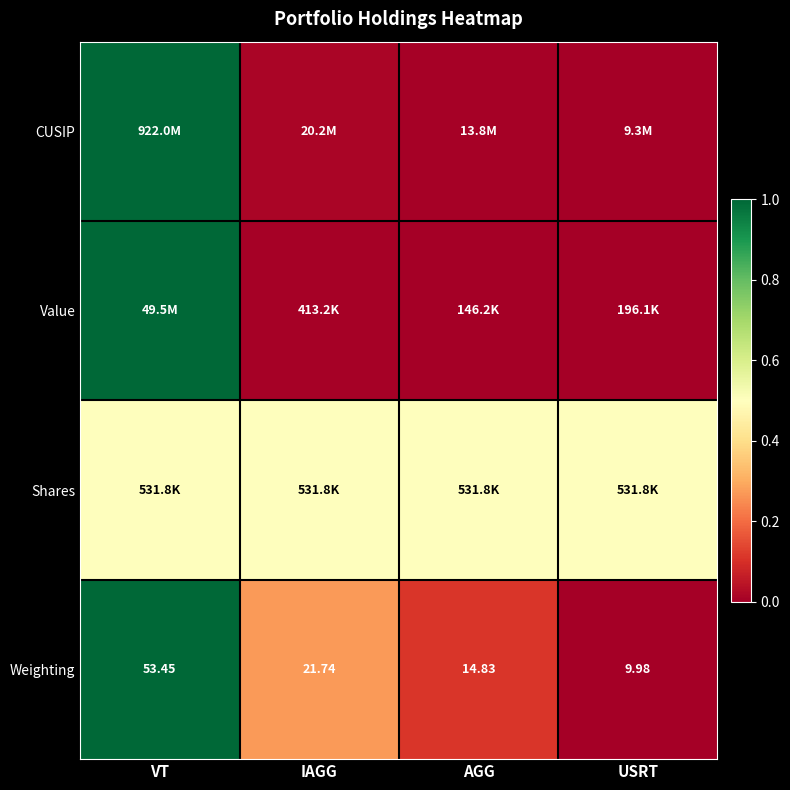

Which category has the lowest value in the Weighting series?

USRT